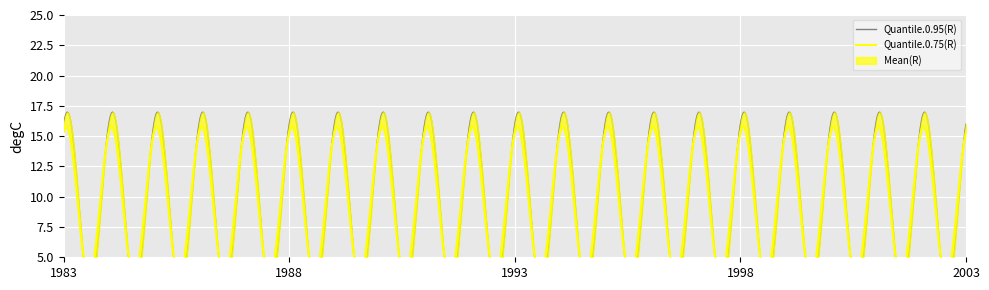

What is the spread (max minus min) of values at 16?

18.3